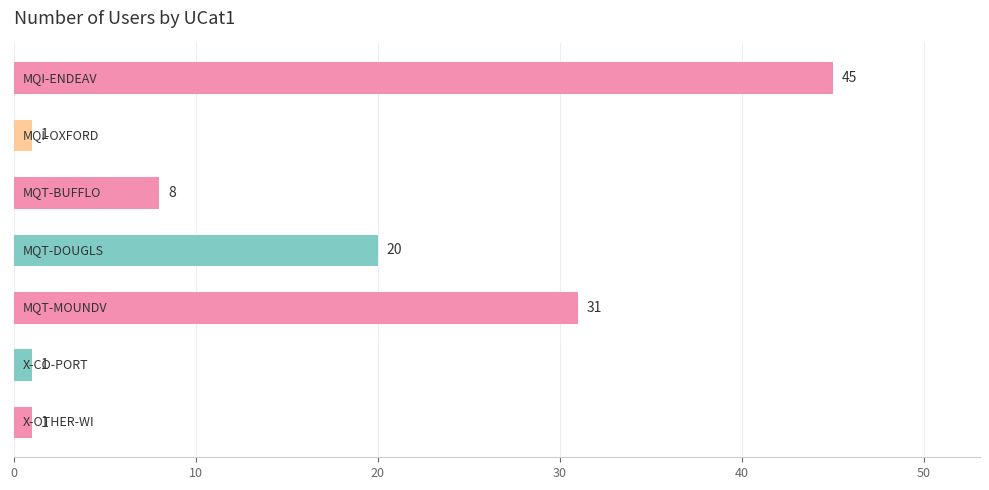

What is the maximum value shown in the chart?

45